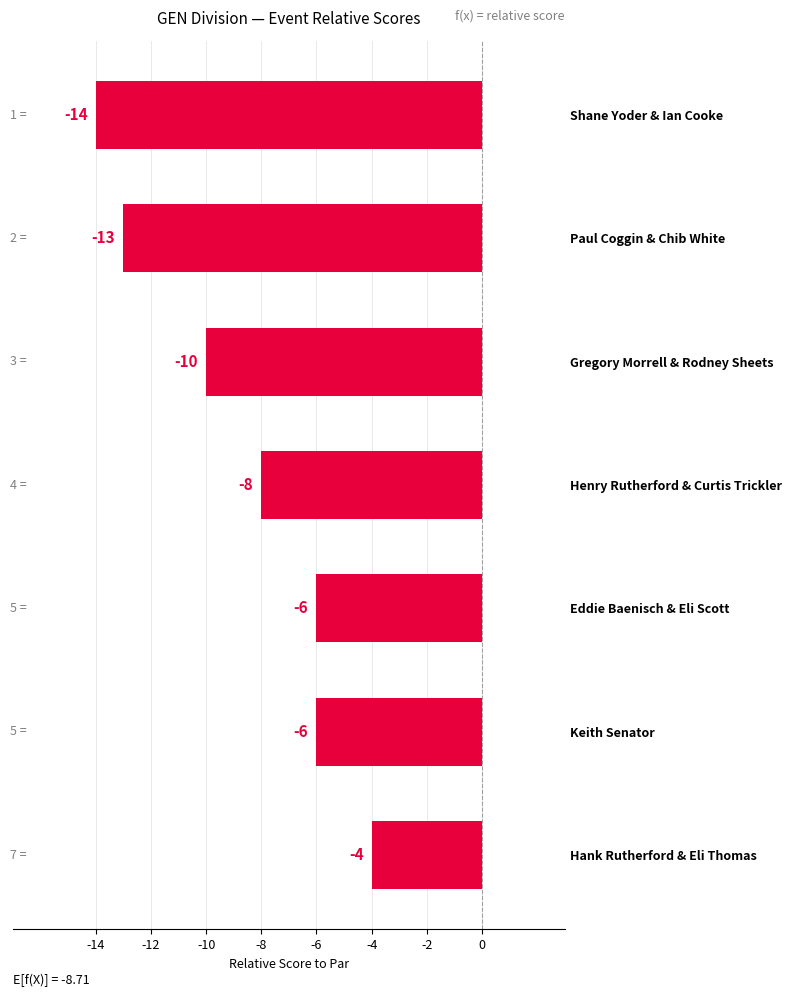

What is the sum of all values?

-61